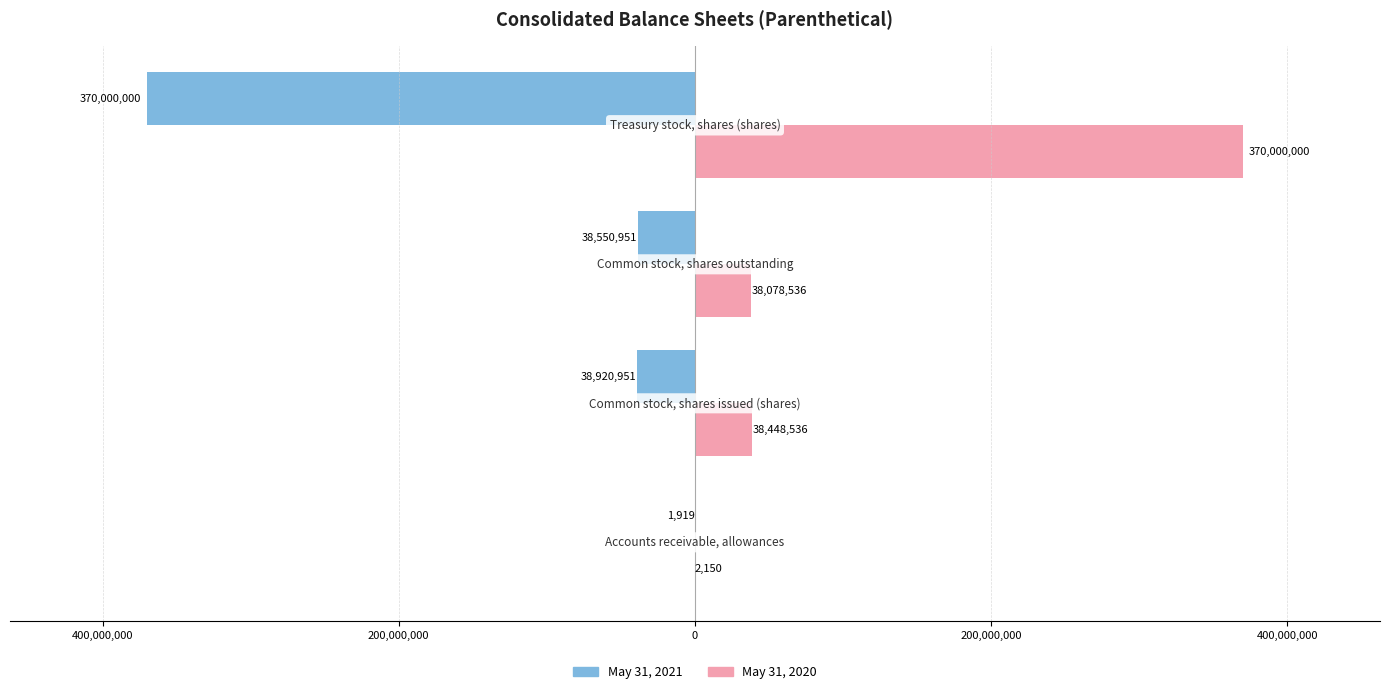

What are all the series names shown in the legend?

May 31, 2021, May 31, 2020